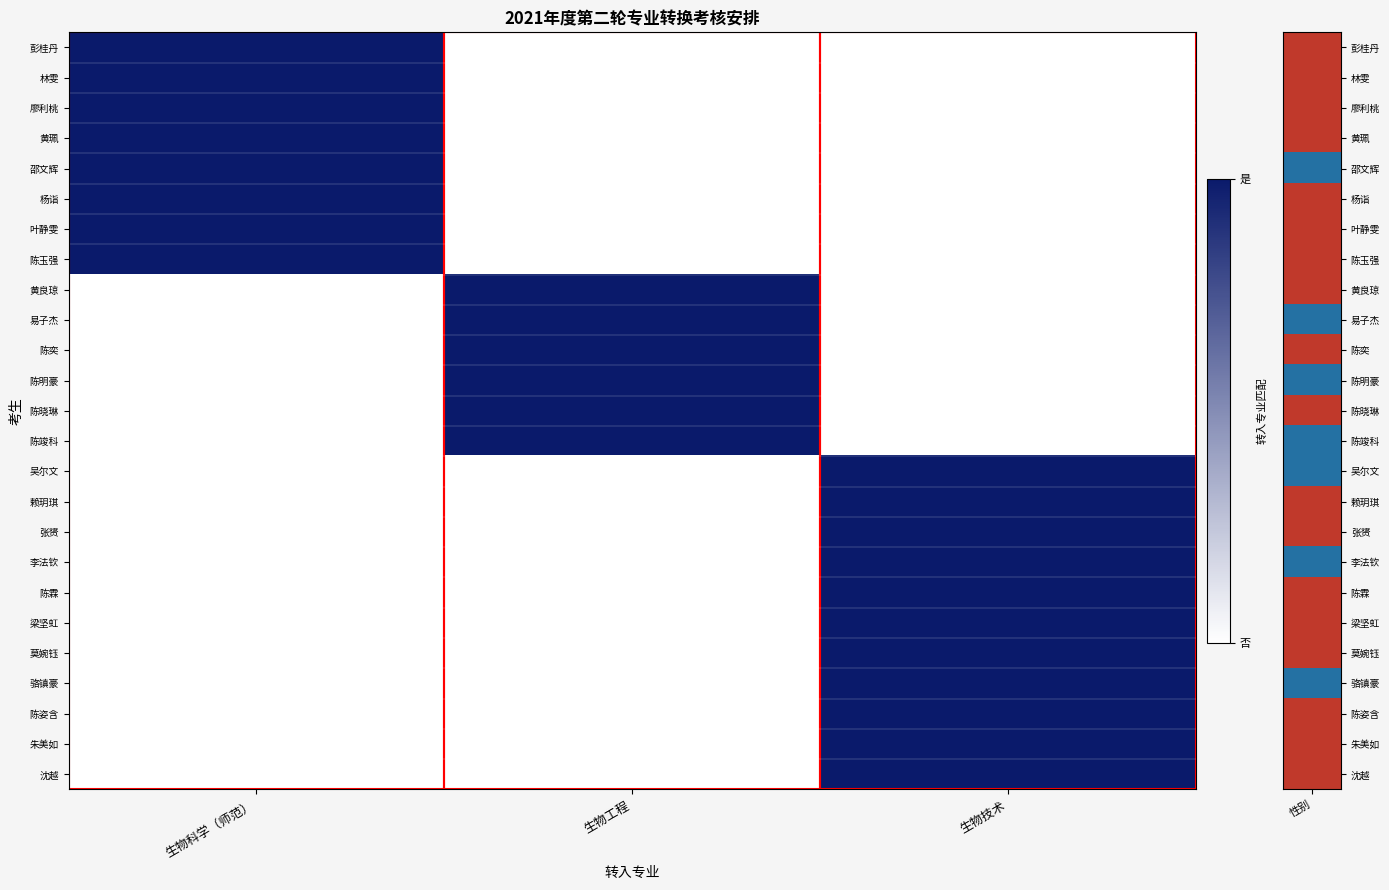

Between 生物工程 and 生物技术, which is larger?

生物工程